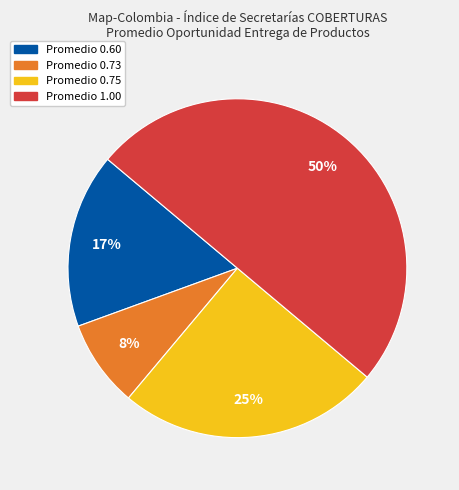

To the nearest percent, what is the average slice percentage?

25%